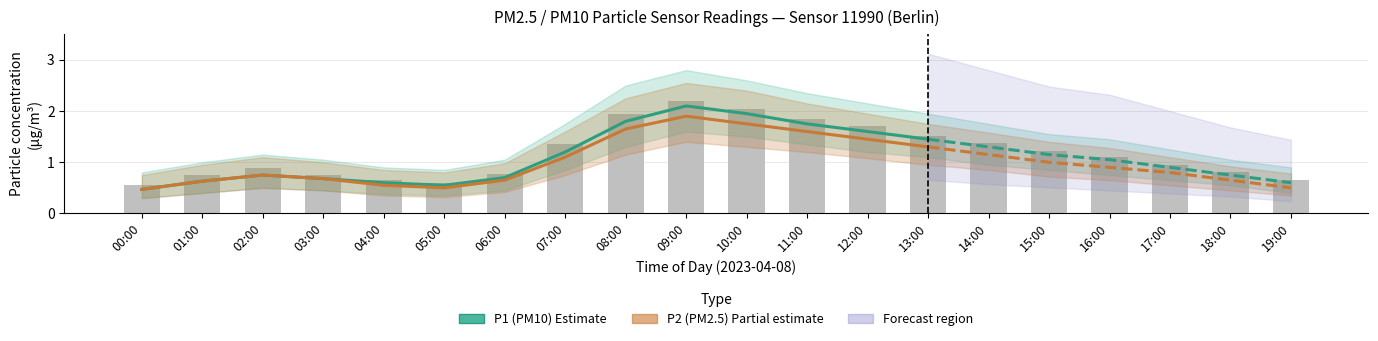

What is the difference between the P1 (PM10) Estimate values at 08:00 and 06:00?

1.1